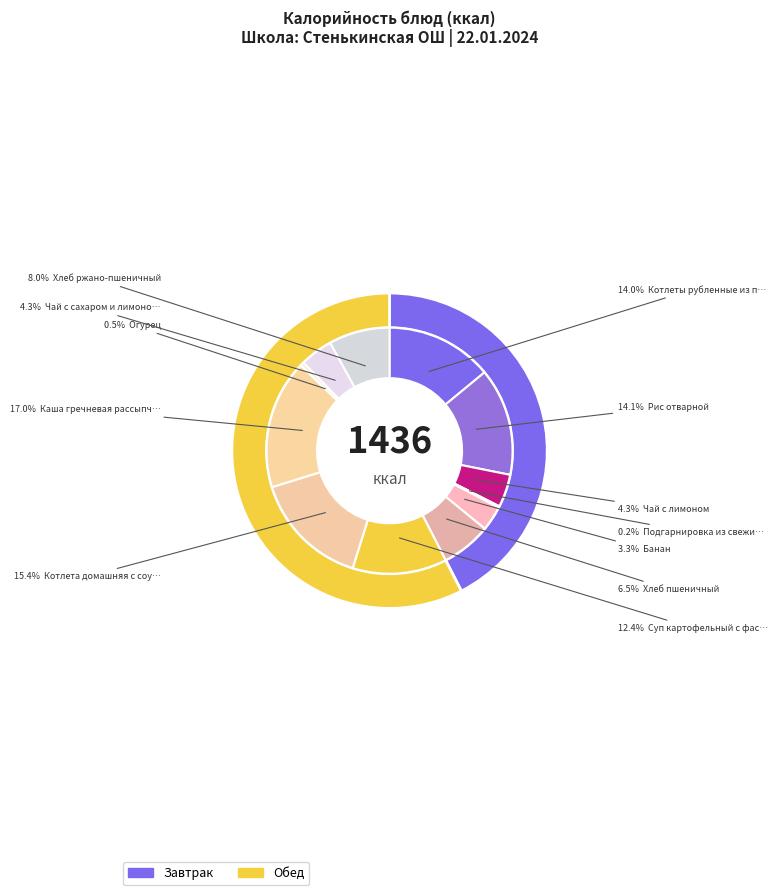

Is it true that Рис отварной is 3% of the pie?

False